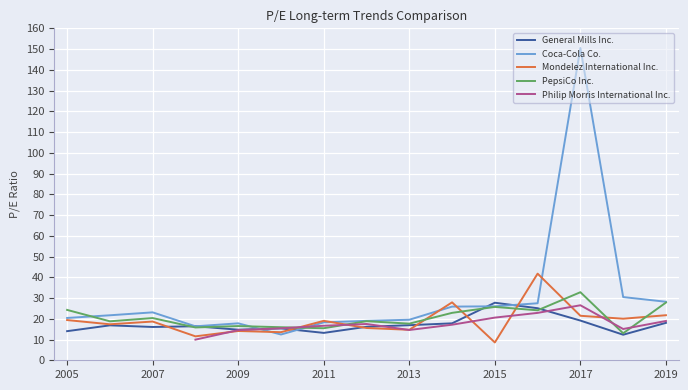

What is the sum of all General Mills Inc. values?

259.8